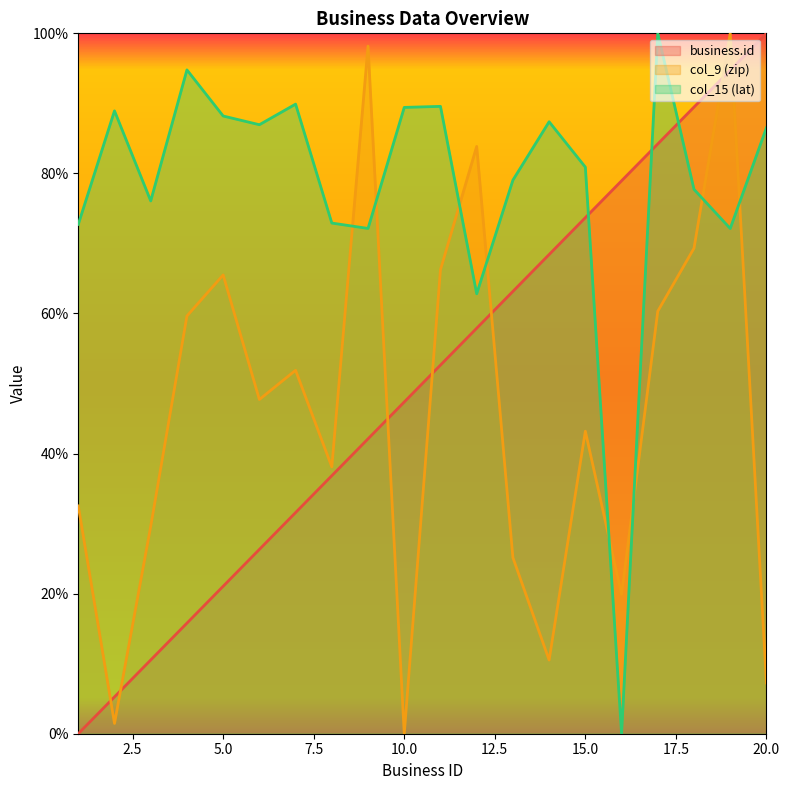

How many values in the col_15 (lat) series are below 86?

10